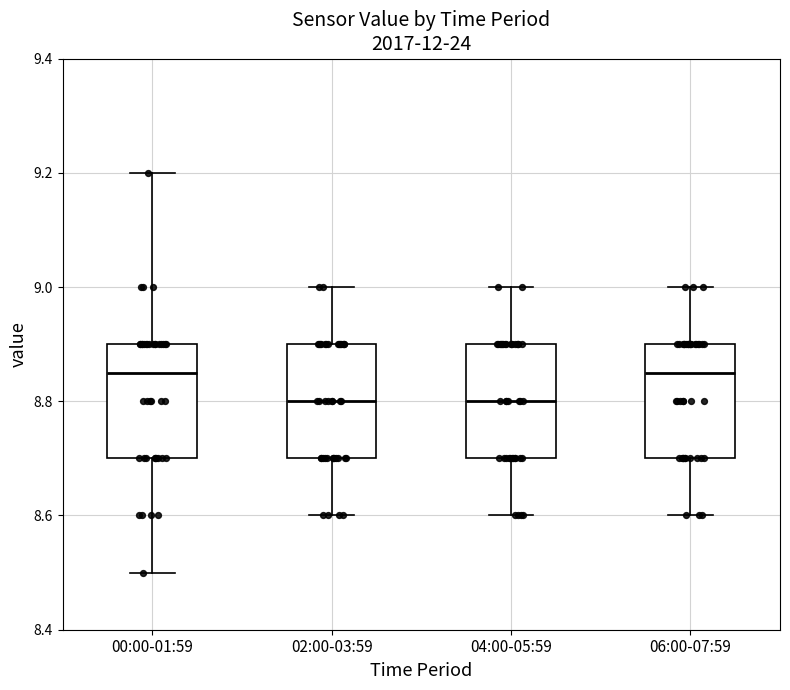

Where does the median line of the box for 02:00-03:59 sit on the y-axis? The values are not printed on the chart, so give them approximately, as read against the axis.

8.80